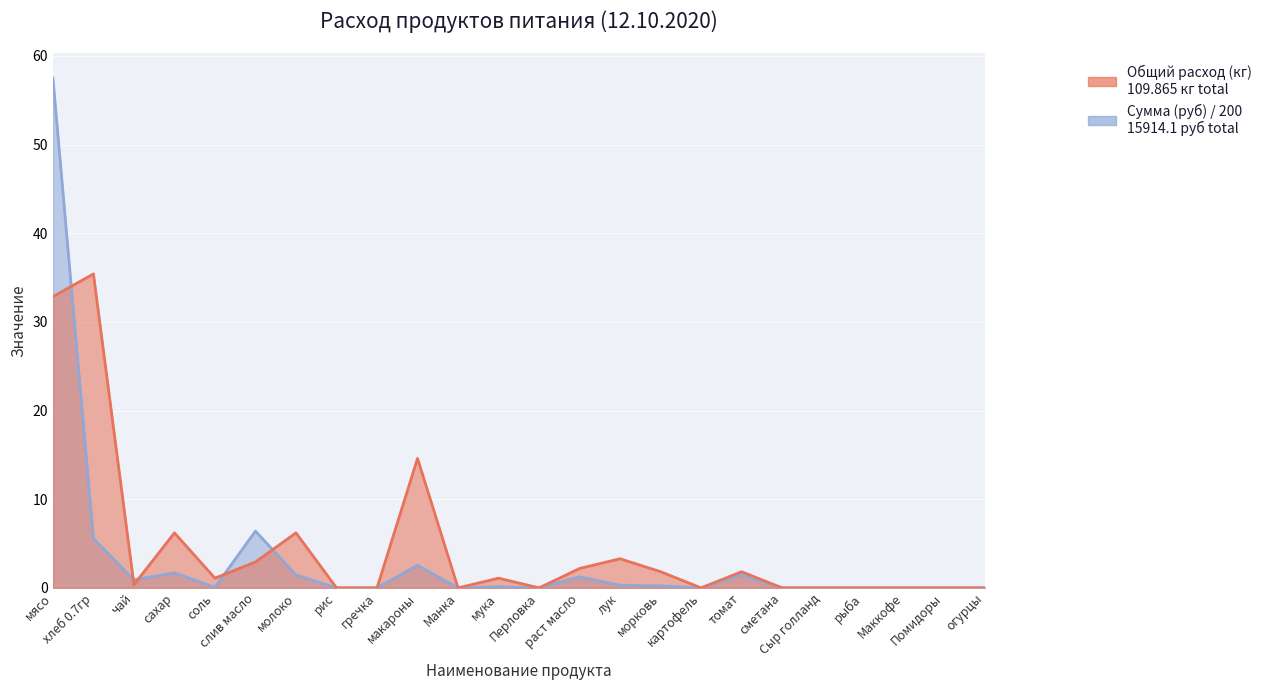

What is the total value across all series at лук?

3.6